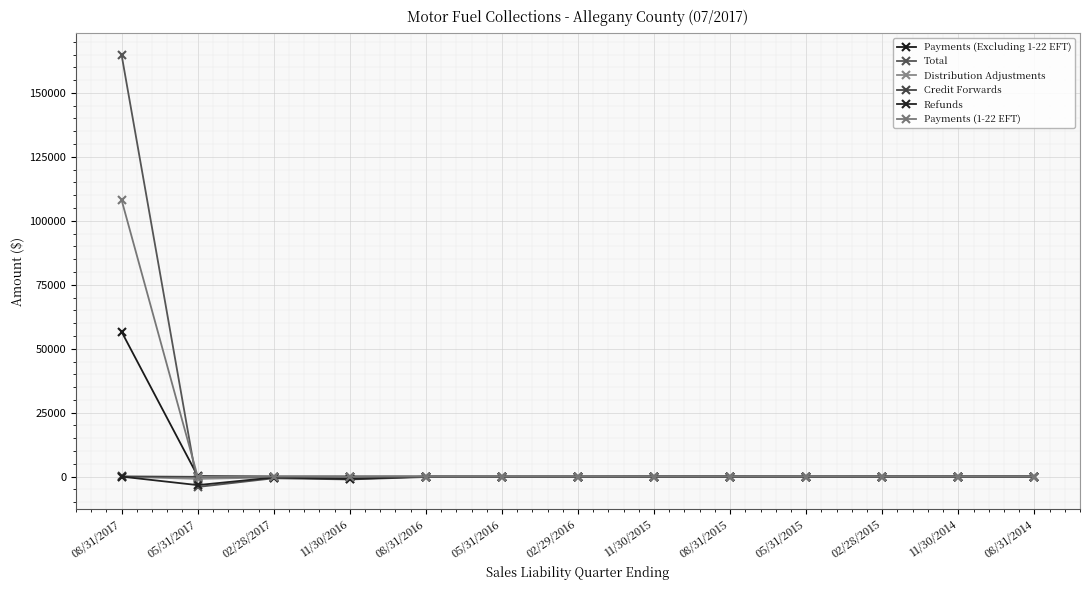

Is this an area chart (filled region under the line)?

No